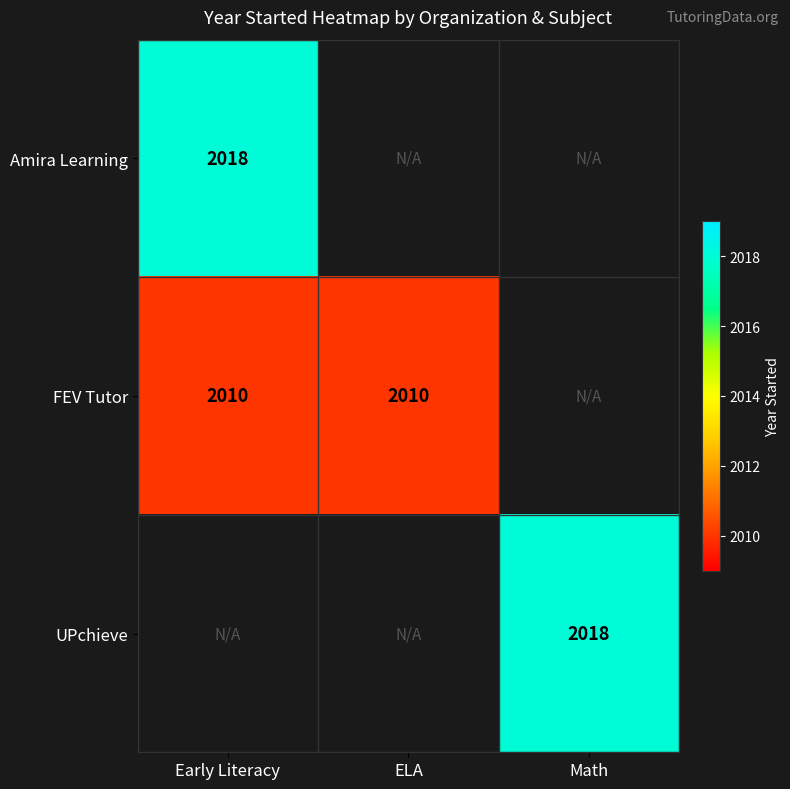

The value of Amira Learning at Early Literacy is 3378. True or false?

False